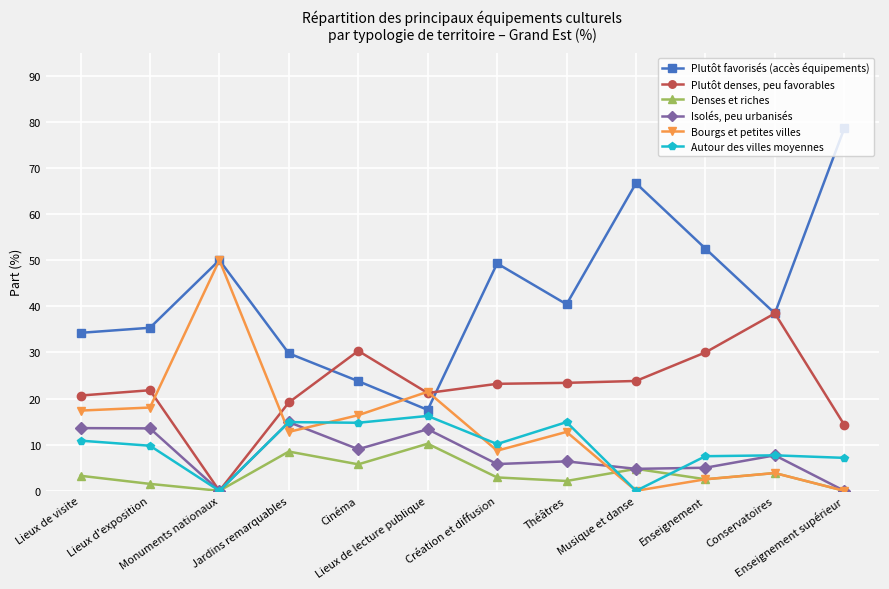

True or false: Isolés, peu urbanisés has a value of 13.5 at Cinéma.

False